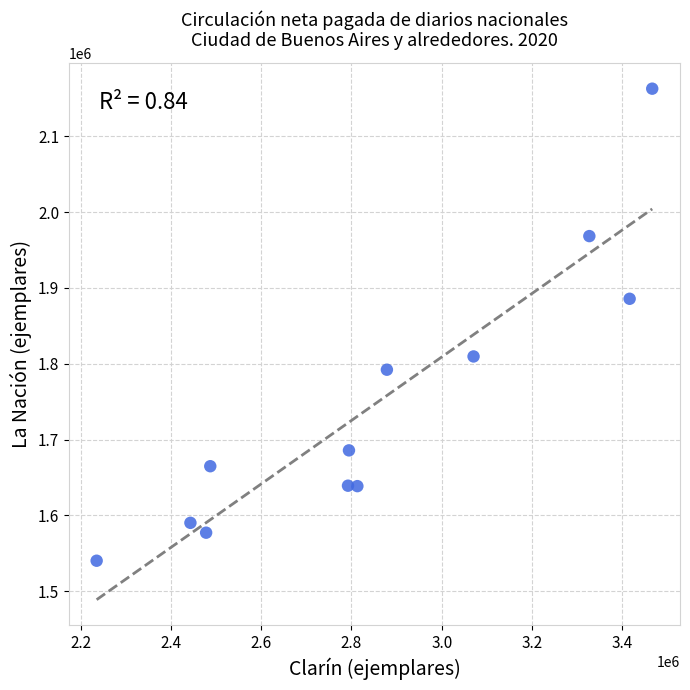

What is the average Y value?

1746177